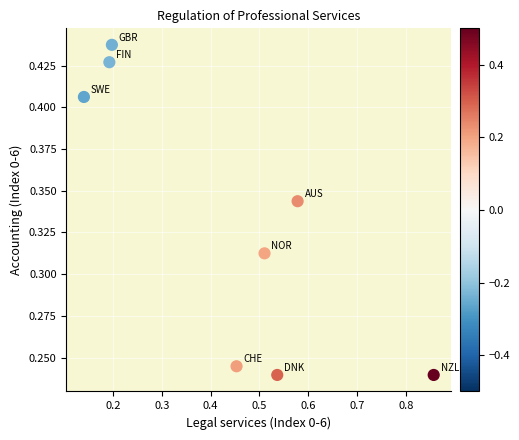

What is the range of X values (max minus min)?

0.7